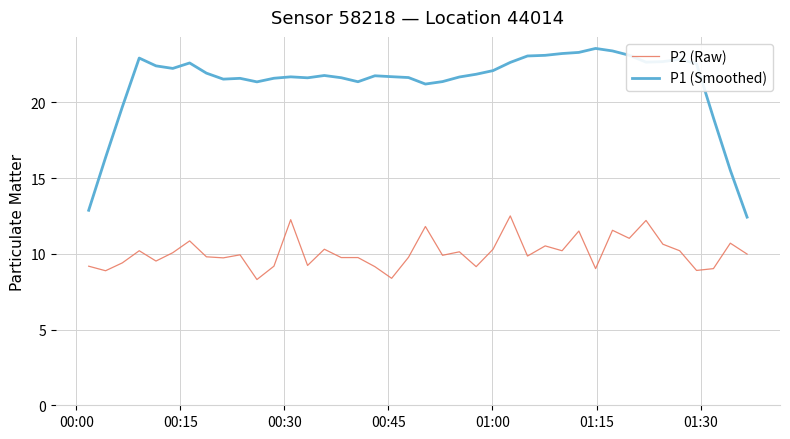

What is the maximum value shown in the chart?

23.6